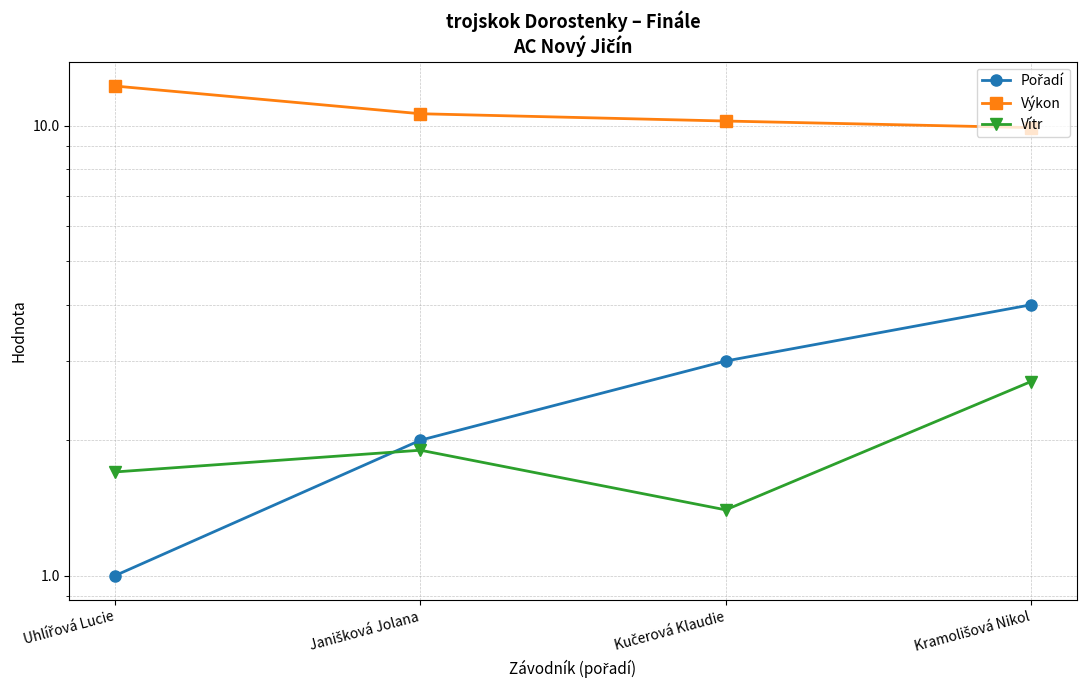

What is the average value of the Pořadí series?

2.5